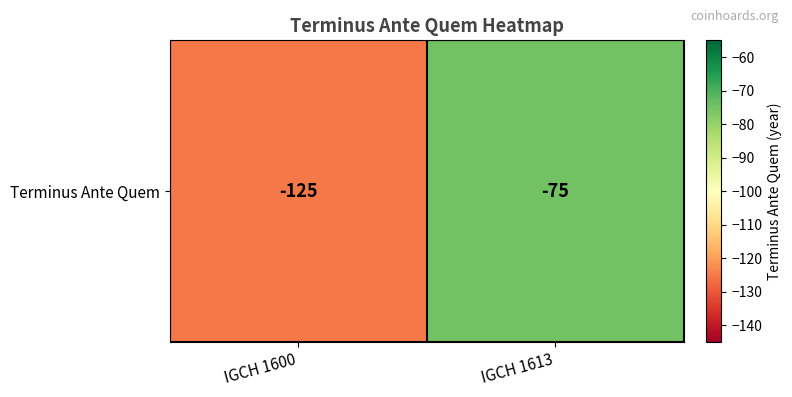

The value at IGCH 1613 is -75. True or false?

True